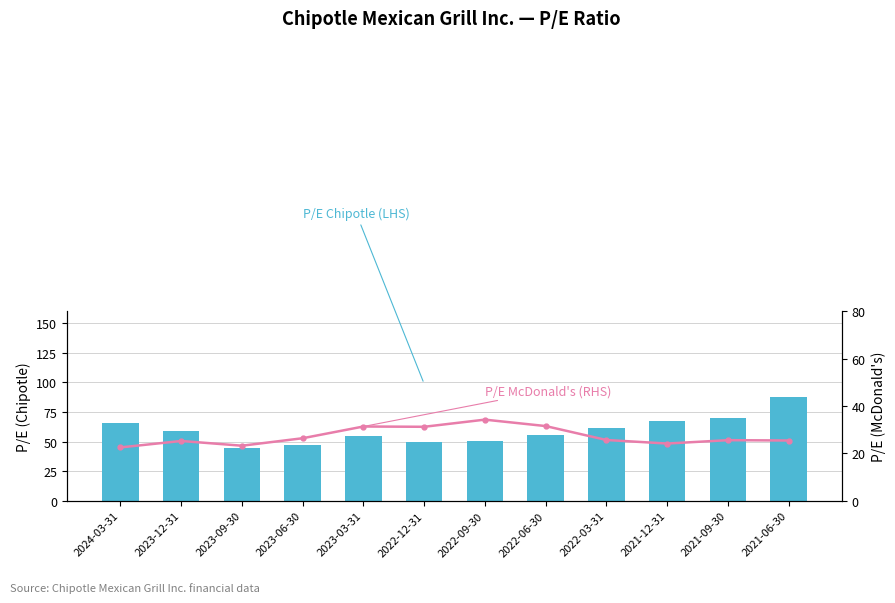

Are the bars grouped side by side (vs. stacked)?

Yes